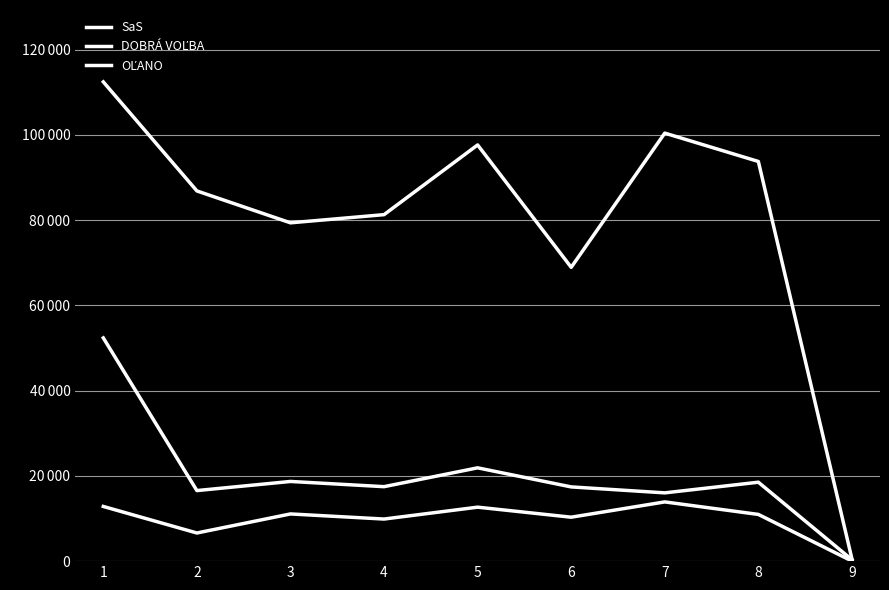

Which category has the lowest value across all series?

9